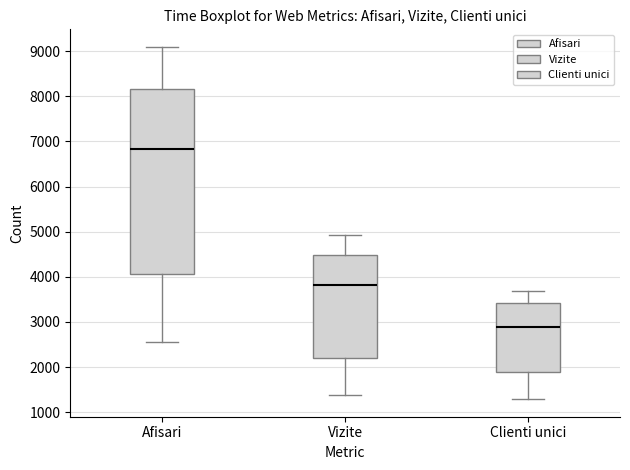

Reading left to right, read every box against the y-axis: the position of its median line, the range the box covers, and the ends of its whiskers. The values are not printed on the chart, so give them approximately, as read against the axis.

Afisari: median 6800, box 4100 to 8200, whiskers 2500 to 9100
Vizite: median 3800, box 2200 to 4500, whiskers 1400 to 4900
Clienti unici: median 2900, box 1900 to 3400, whiskers 1300 to 3700